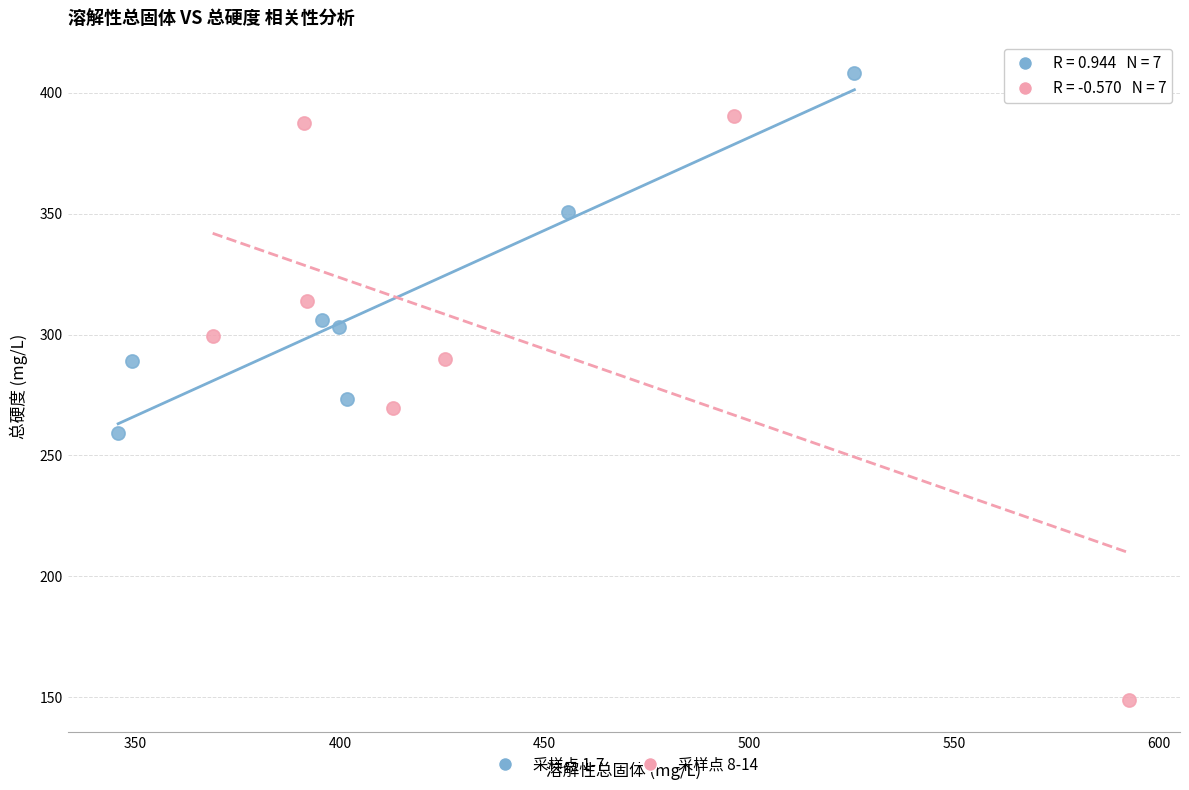

Which series reaches the maximum Y coordinate?

采样点 1-7